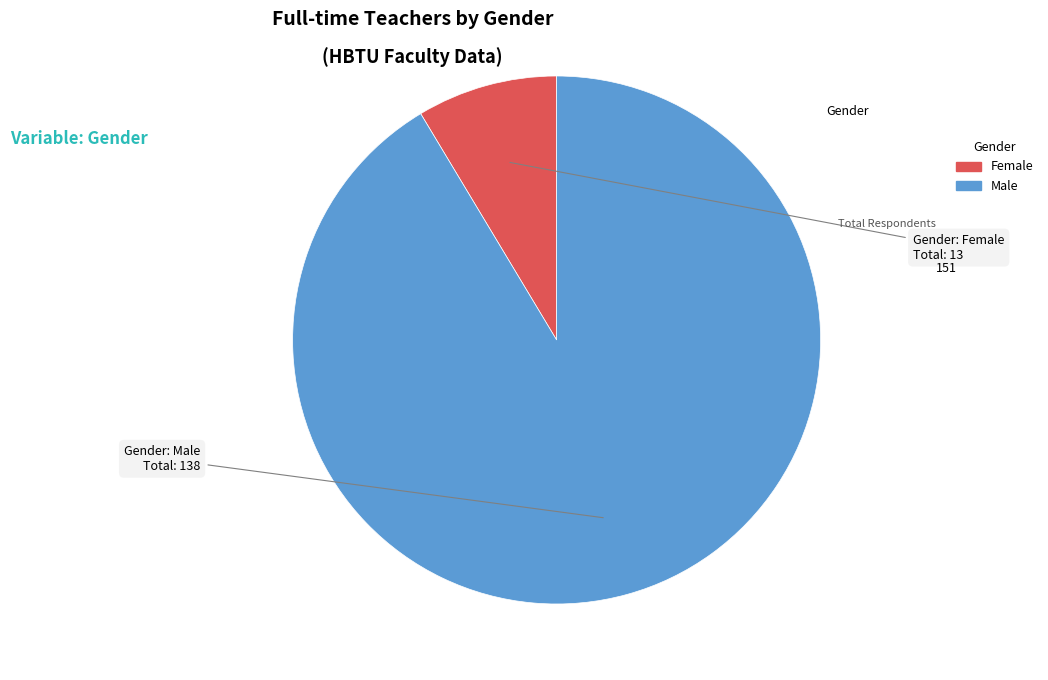

The Male slice represents 91% of the pie. True or false?

True